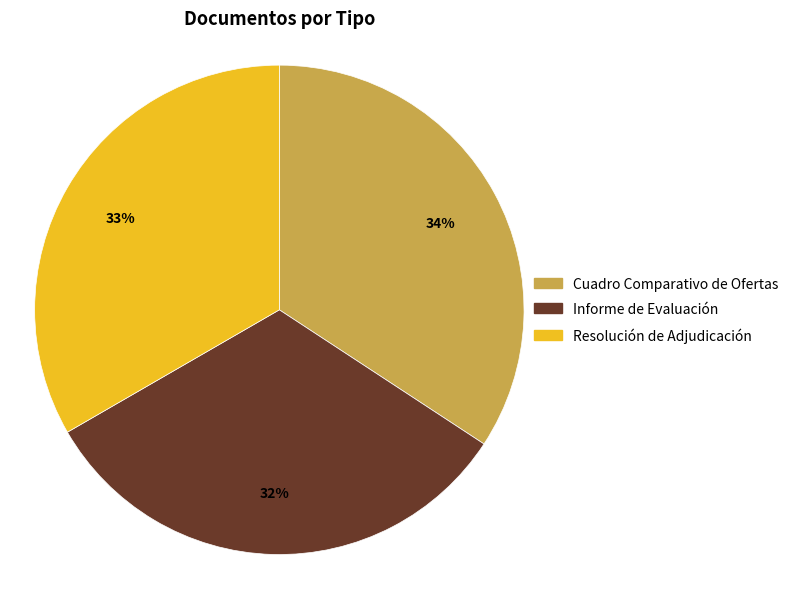

Is the sum of Resolución de Adjudicación and Informe de Evaluación greater than half?

Yes